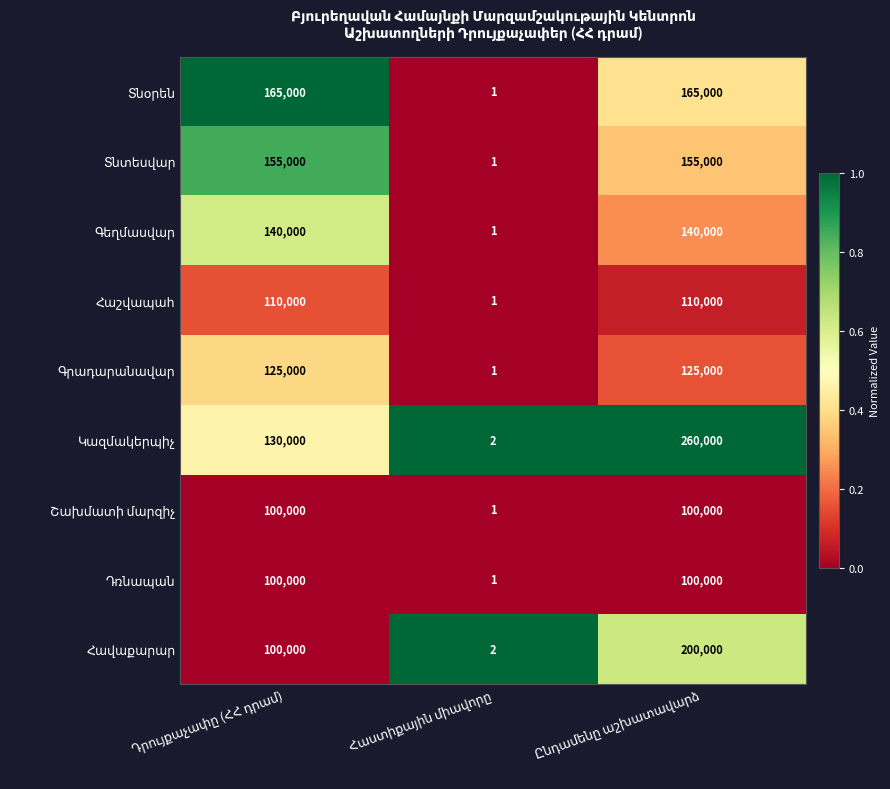

What is the greatest value displayed?

260000